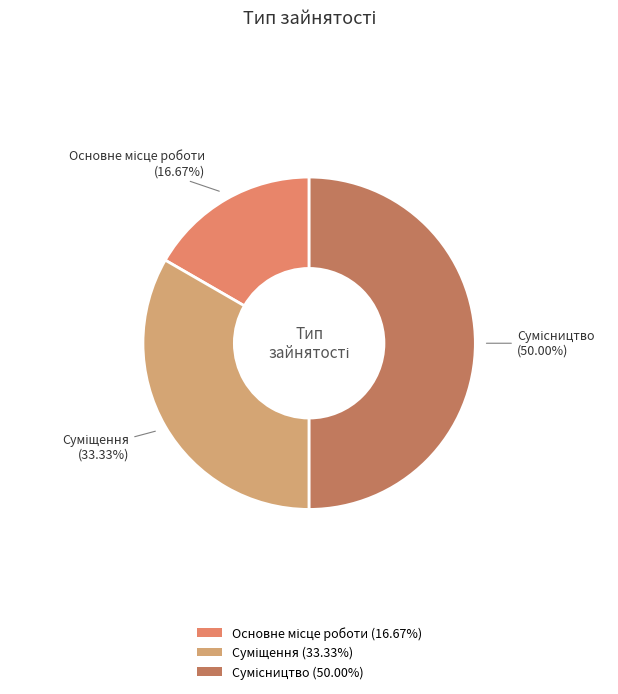

Count the number of slices in the pie.

3